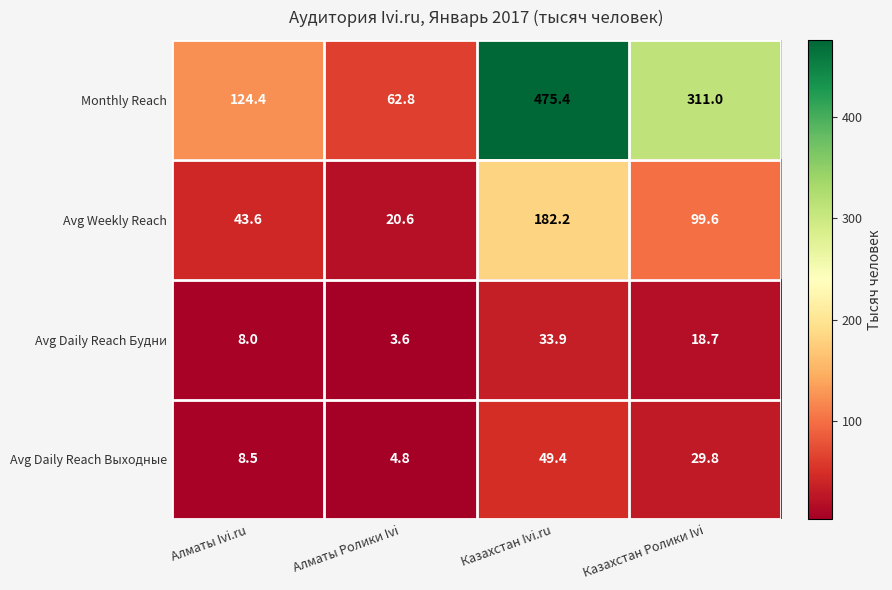

What is the sum of the Monthly Reach values at Казахстан Ivi.ru and Алматы Ivi.ru?

599.8